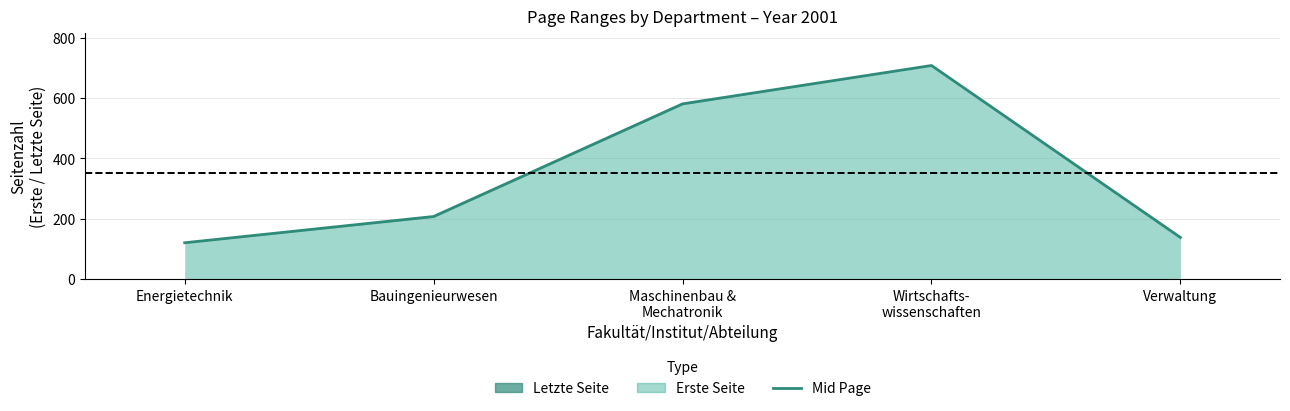

List the labels in order of value, largest first.

Wirtschafts-
wissenschaften, Maschinenbau &
Mechatronik, Bauingenieurwesen, Verwaltung, Energietechnik